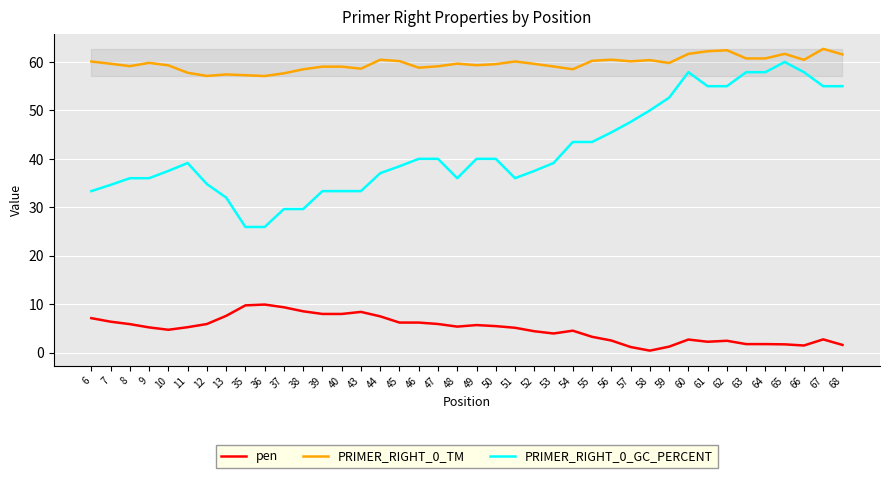

True or false: PRIMER_RIGHT_0_GC_PERCENT and pen cross at least once.

False